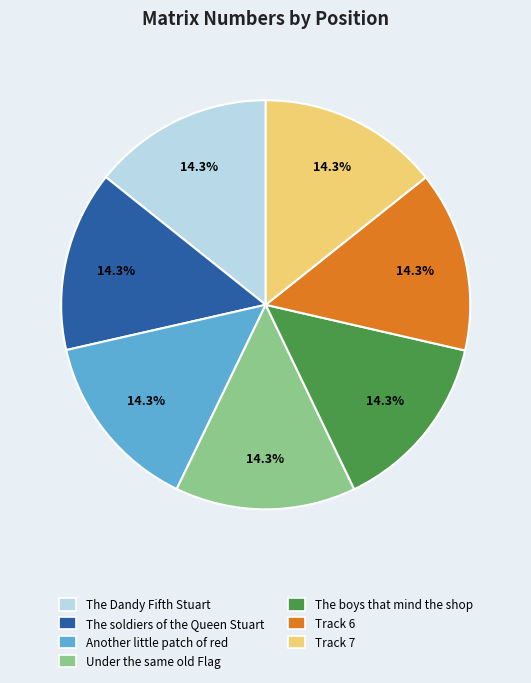

Is there any slice that represents more than half of the pie?

No